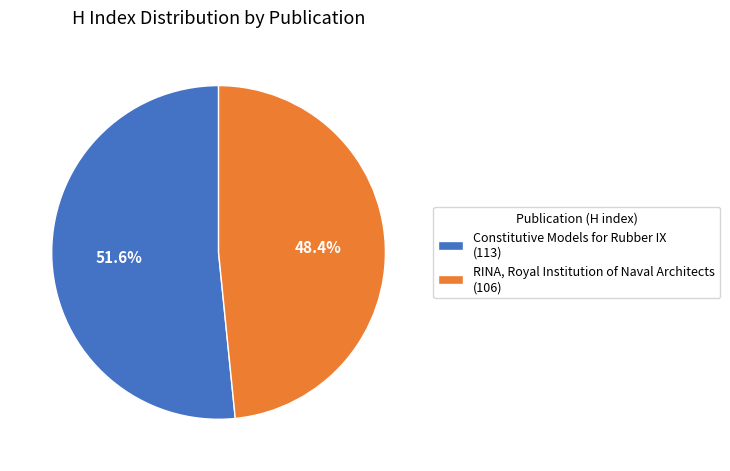

To the nearest percent, what is the average slice percentage?

50%